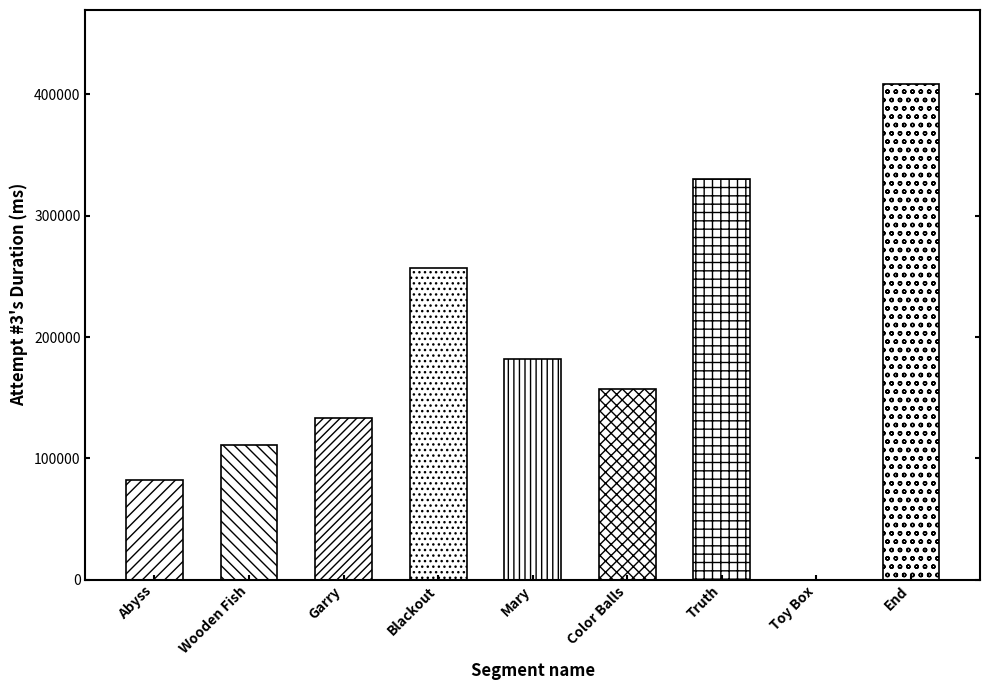

Rank the categories by value from highest to lowest.

End, Truth, Blackout, Mary, Color Balls, Garry, Wooden Fish, Abyss, Toy Box